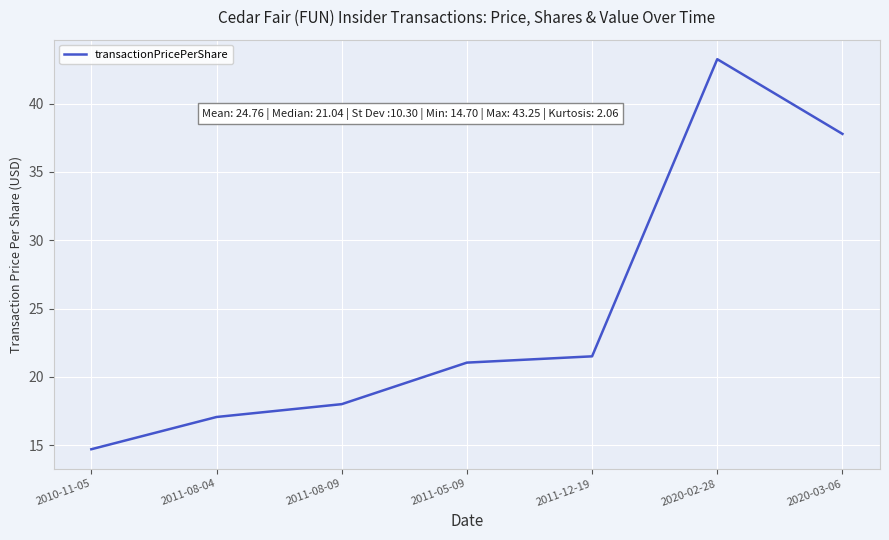

Between 2011-12-19 and 2011-08-09, which is larger?

2011-12-19